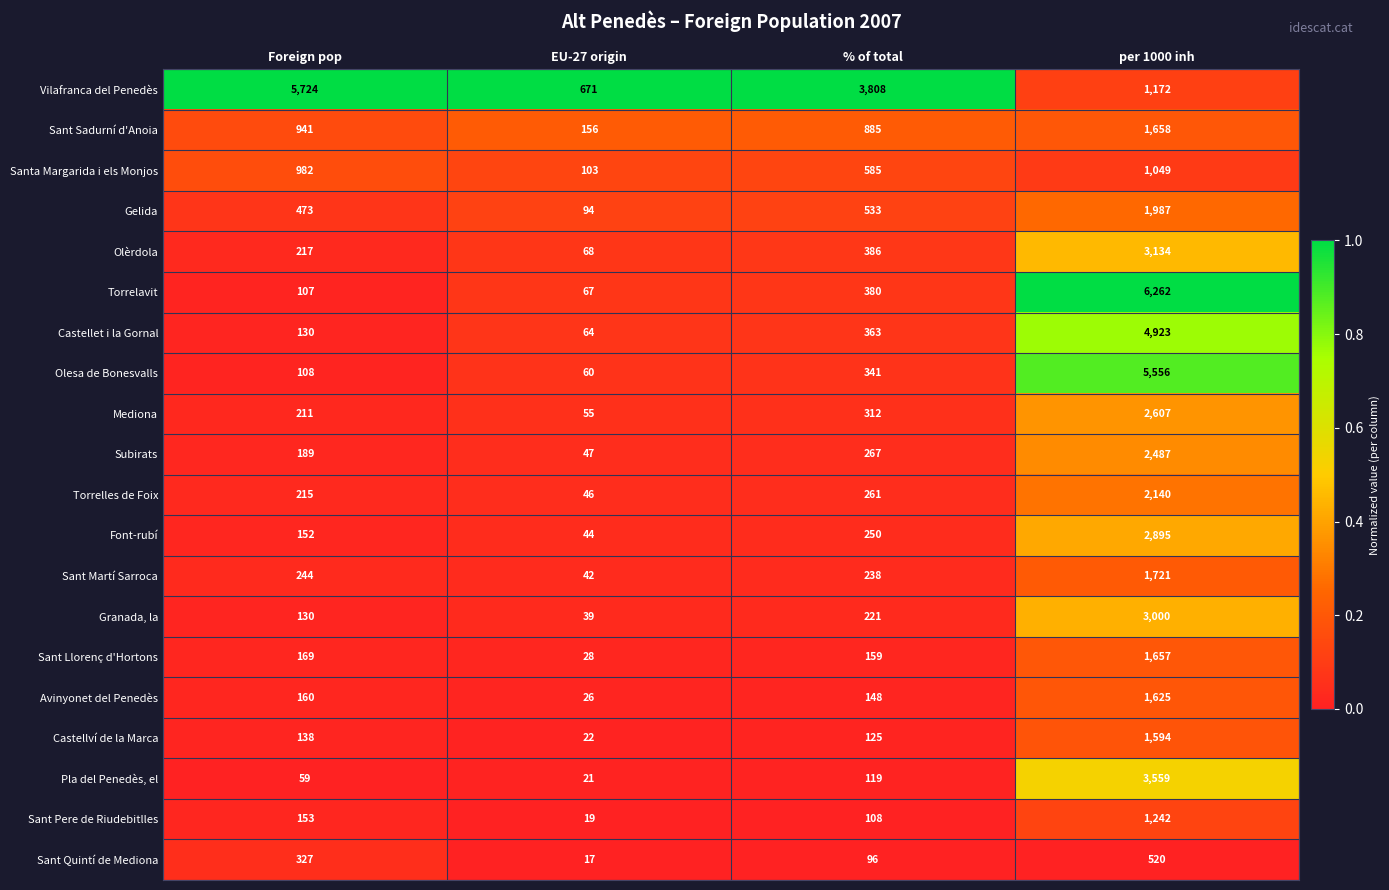

Rank the categories by Torrelles de Foix value from highest to lowest.

per 1000 inh, % of total, Foreign pop, EU-27 origin